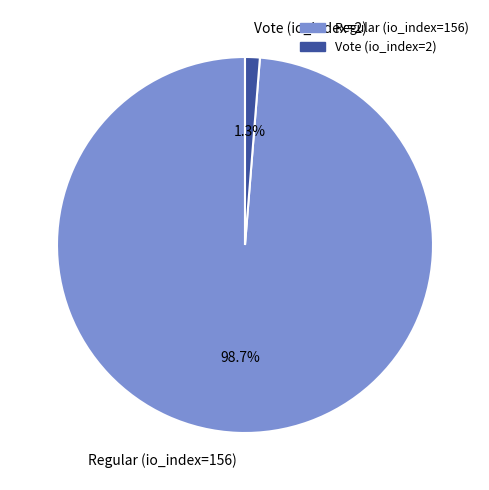

What is the total percentage of Vote (io_index=2) and Regular (io_index=156)?

100.0%